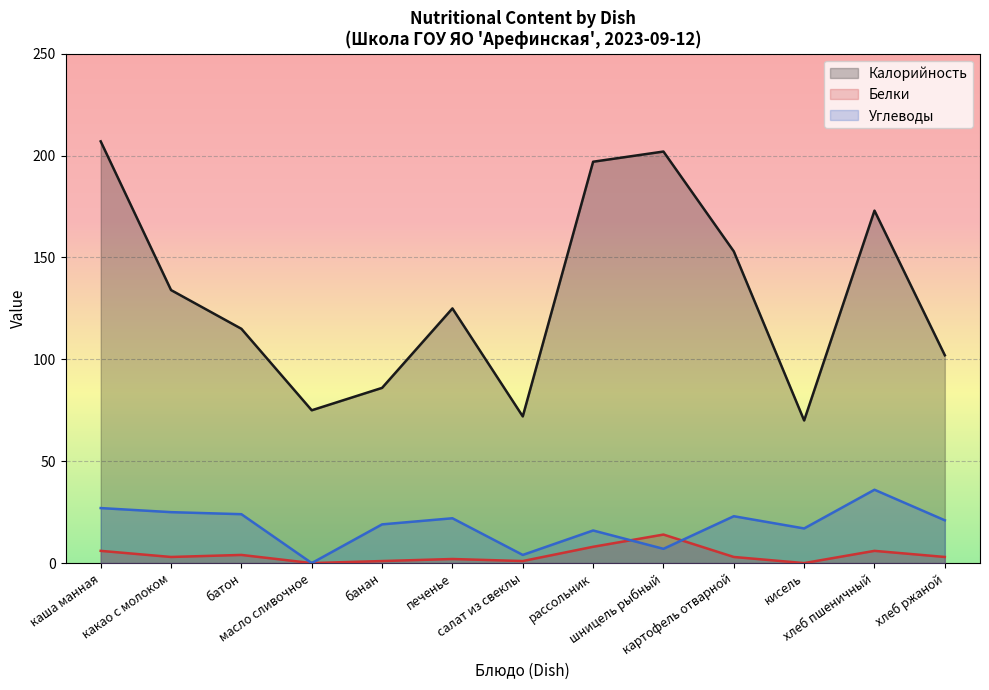

Which series has the widest spread of values?

Калорийность